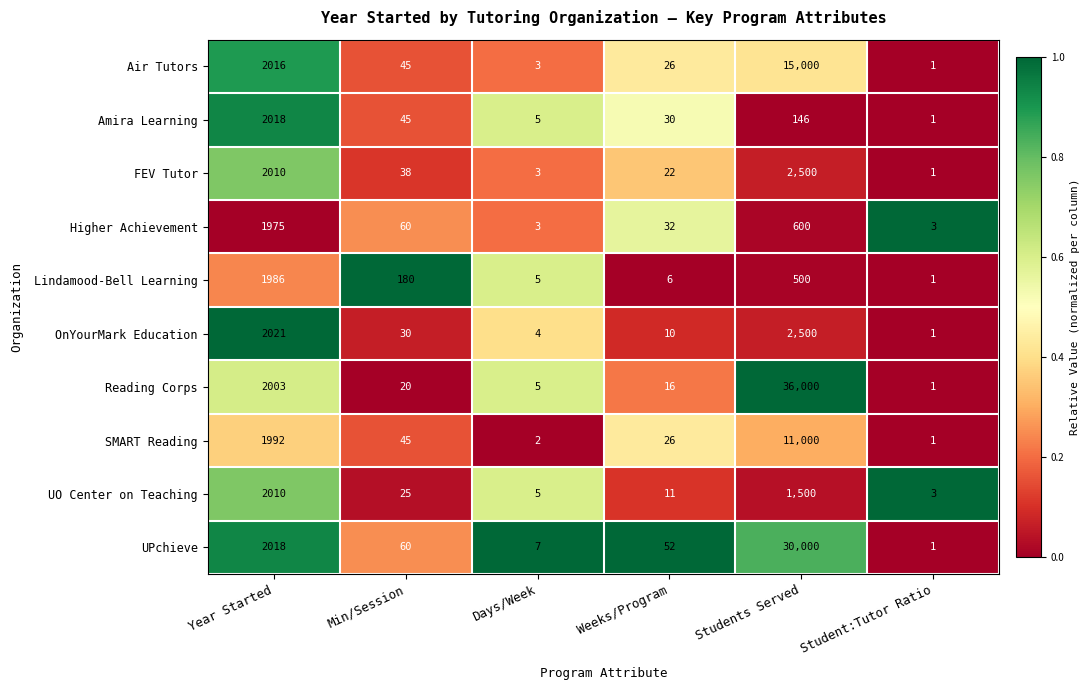

Is it true that SMART Reading equals 1167 at Year Started?

False